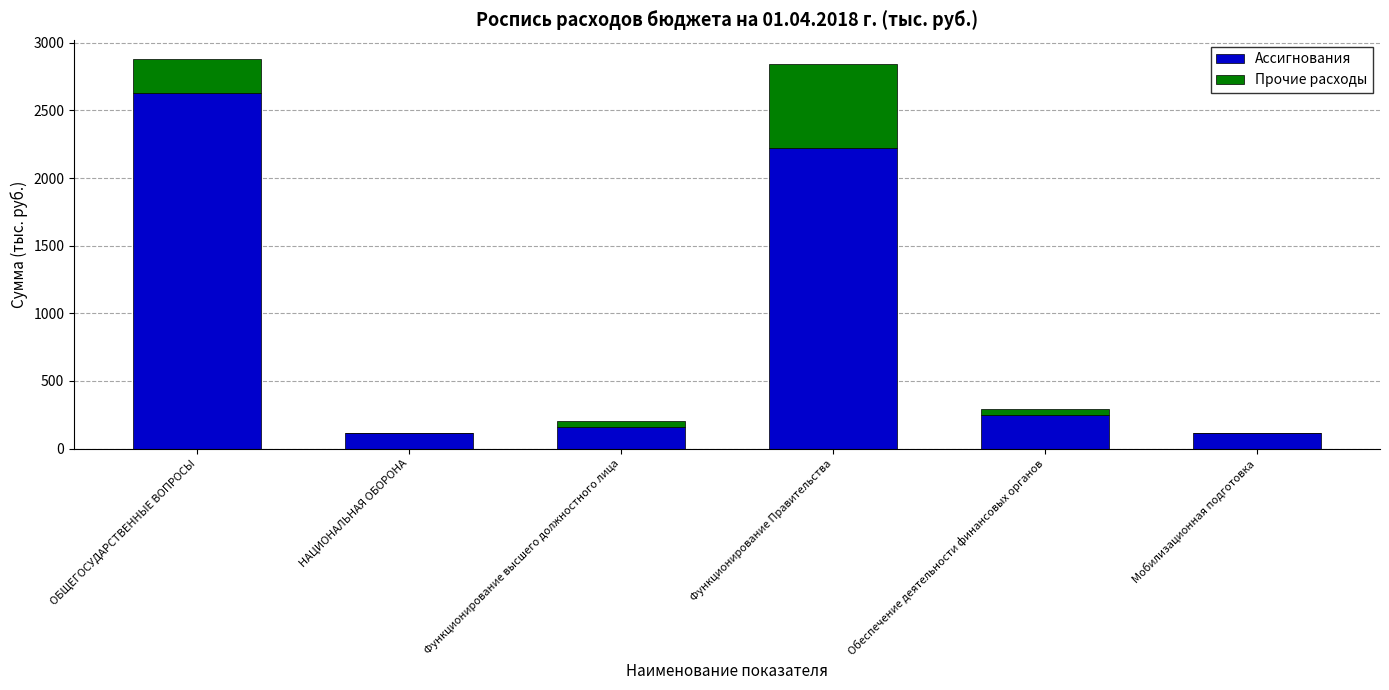

The value of Ассигнования at Функционирование Правительства is 2226.1. True or false?

True